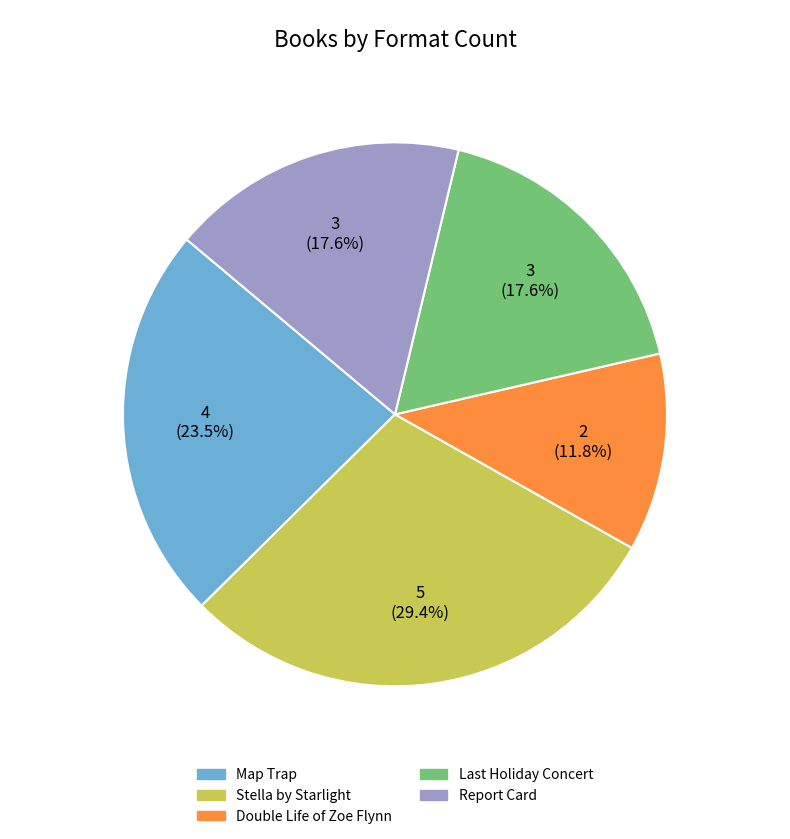

To the nearest percent, what portion does Double Life of Zoe Flynn represent?

12%